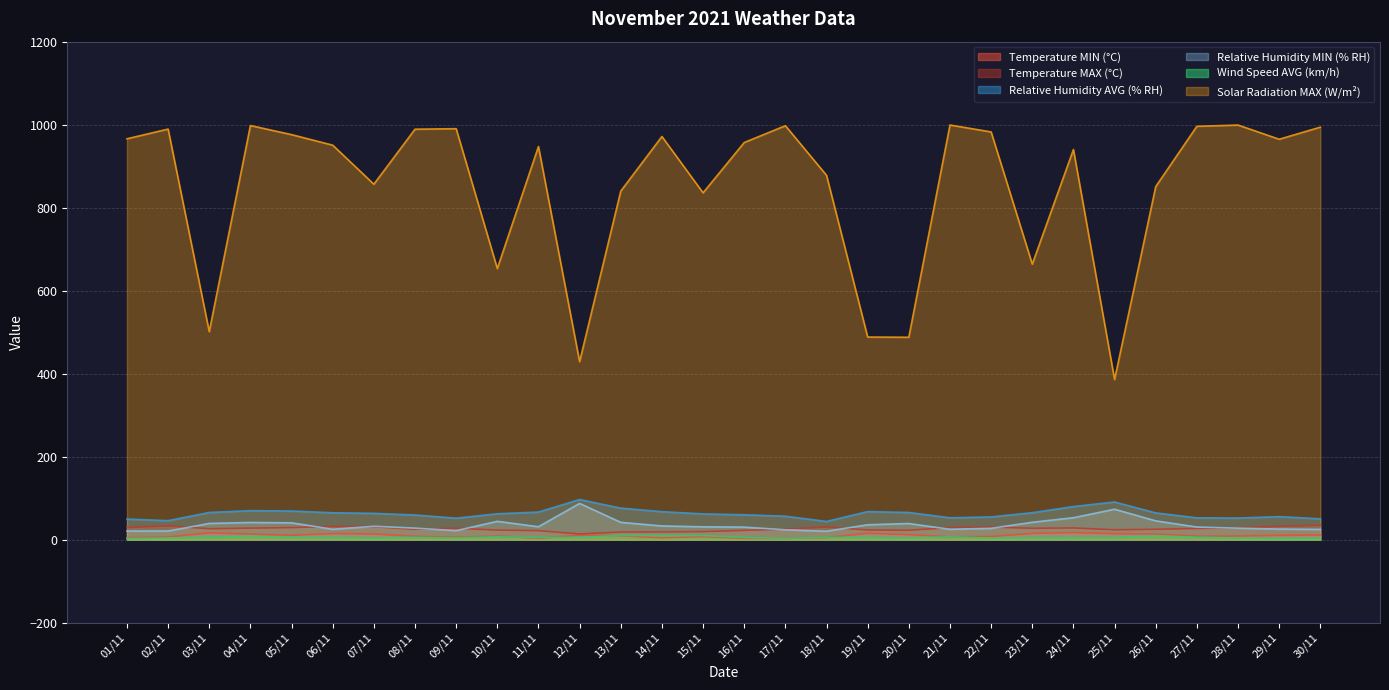

Which series changed the most between 03/11 and 21/11?

Solar Radiation MAX (W/m²)